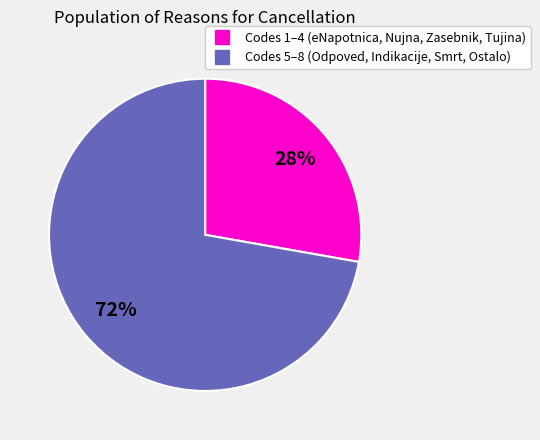

To the nearest percent, what is the average slice percentage?

50%